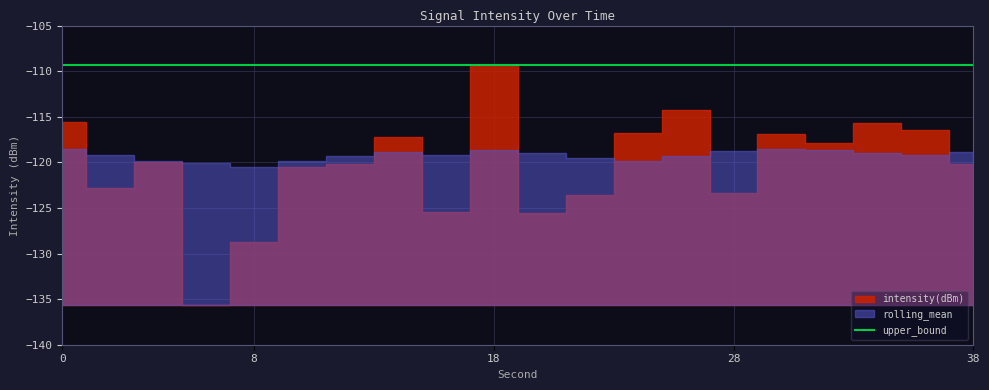

True or false: rolling_mean has more than 0 points higher than both neighbors.

True